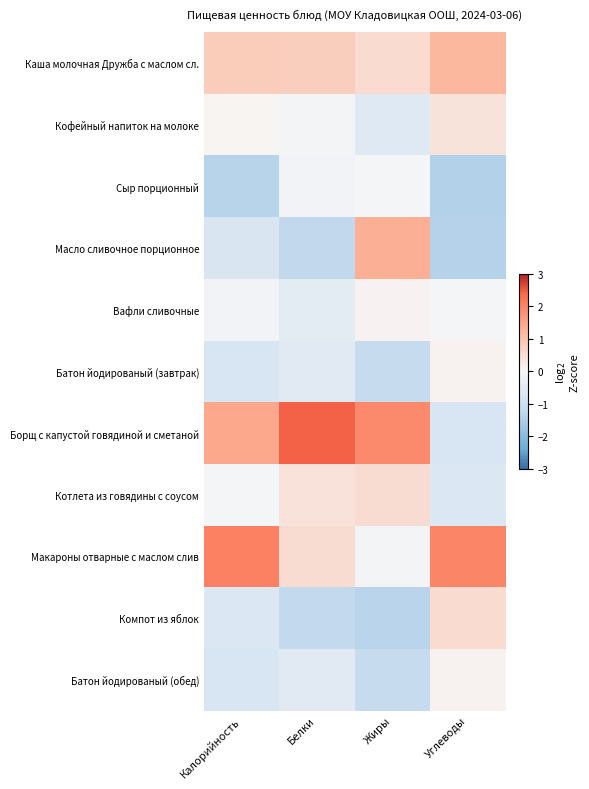

Reading right to left, extract all data points from this chart.

Каша молочная Дружба с маслом сл.: Углеводы=1.2	Жиры=0.5	Белки=0.8	Калорийность=0.8
Кофейный напиток на молоке: Углеводы=0.4	Жиры=-0.6	Белки=-0.1	Калорийность=0.1
Сыр порционный: Углеводы=-1.4	Жиры=-0.1	Белки=-0.1	Калорийность=-1.4
Масло сливочное порционное: Углеводы=-1.4	Жиры=1.4	Белки=-1.3	Калорийность=-0.7
Вафли сливочные: Углеводы=-0.1	Жиры=0.1	Белки=-0.5	Калорийность=-0.1
Батон йодированый (завтрак): Углеводы=0.1	Жиры=-1.2	Белки=-0.5	Калорийность=-0.7
Борщ с капустой говядиной и сметаной: Углеводы=-0.7	Жиры=1.9	Белки=2.5	Калорийность=1.5
Котлета из говядины с соусом: Углеводы=-0.7	Жиры=0.5	Белки=0.4	Калорийность=-0.0
Макароны отварные с маслом слив: Углеводы=2.0	Жиры=-0.1	Белки=0.5	Калорийность=2.1
Компот из яблок: Углеводы=0.6	Жиры=-1.4	Белки=-1.2	Калорийность=-0.7
Батон йодированый (обед): Углеводы=0.1	Жиры=-1.2	Белки=-0.5	Калорийность=-0.7